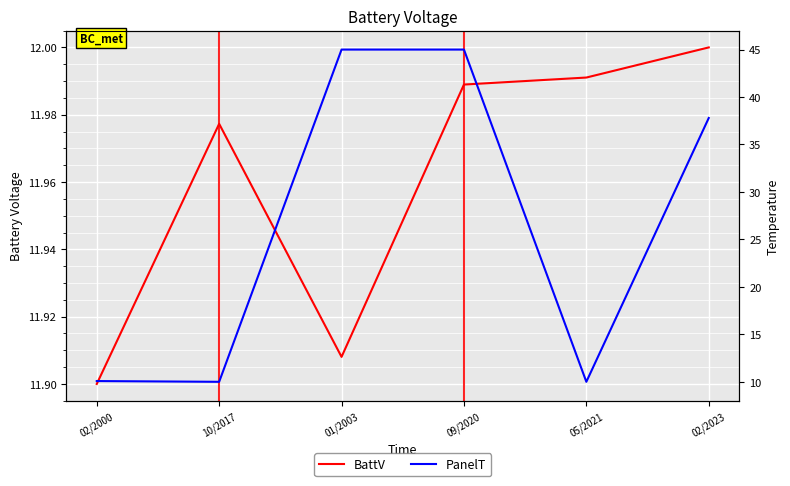

Rank the series by their average value, from lowest to highest.

BattV, PanelT